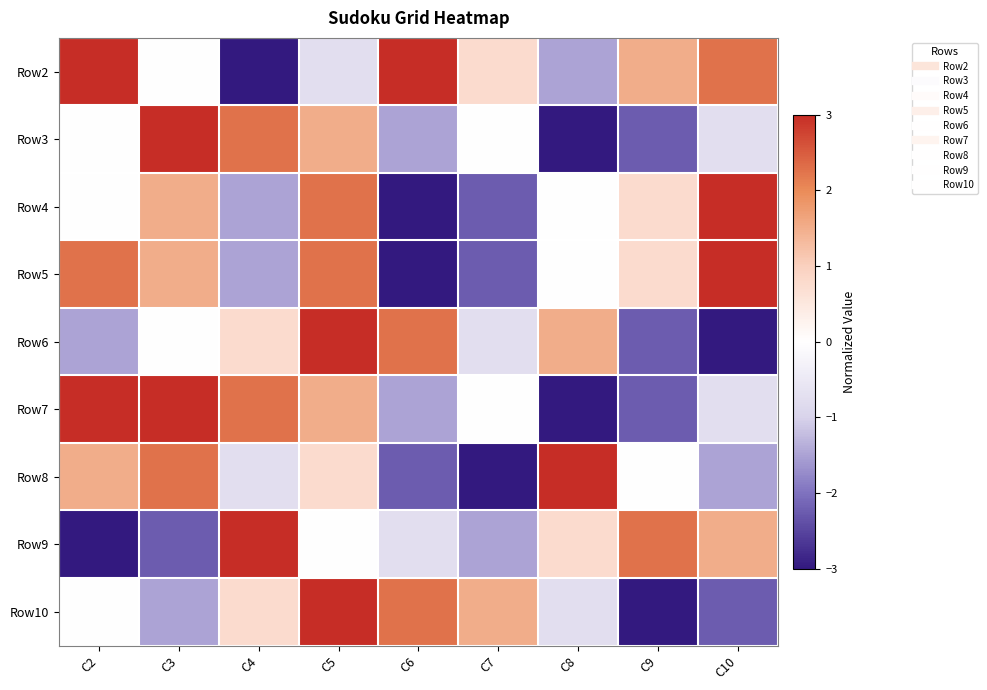

Reading left to right, extract all data points from this chart.

Row2: C2=3.0	C3=0.0	C4=-3.0	C5=-0.8	C6=3.0	C7=0.8	C8=-1.5	C9=1.5	C10=2.2
Row3: C2=0.0	C3=3.0	C4=2.2	C5=1.5	C6=-1.5	C7=0.0	C8=-3.0	C9=-2.2	C10=-0.8
Row4: C2=0.0	C3=1.5	C4=-1.5	C5=2.2	C6=-3.0	C7=-2.2	C8=0.0	C9=0.8	C10=3.0
Row5: C2=2.2	C3=1.5	C4=-1.5	C5=2.2	C6=-3.0	C7=-2.2	C8=0.0	C9=0.8	C10=3.0
Row6: C2=-1.5	C3=0.0	C4=0.8	C5=3.0	C6=2.2	C7=-0.8	C8=1.5	C9=-2.2	C10=-3.0
Row7: C2=3.0	C3=3.0	C4=2.2	C5=1.5	C6=-1.5	C7=0.0	C8=-3.0	C9=-2.2	C10=-0.8
Row8: C2=1.5	C3=2.2	C4=-0.8	C5=0.8	C6=-2.2	C7=-3.0	C8=3.0	C9=0.0	C10=-1.5
Row9: C2=-3.0	C3=-2.2	C4=3.0	C5=0.0	C6=-0.8	C7=-1.5	C8=0.8	C9=2.2	C10=1.5
Row10: C2=0.0	C3=-1.5	C4=0.8	C5=3.0	C6=2.2	C7=1.5	C8=-0.8	C9=-3.0	C10=-2.2